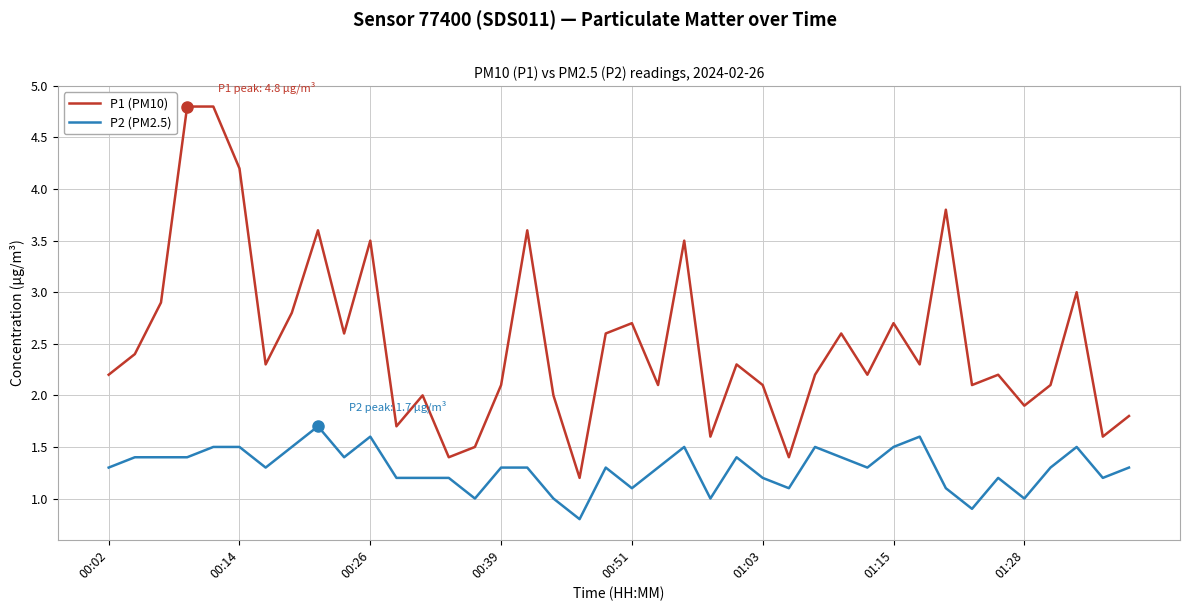

What is the smallest value displayed?

0.8